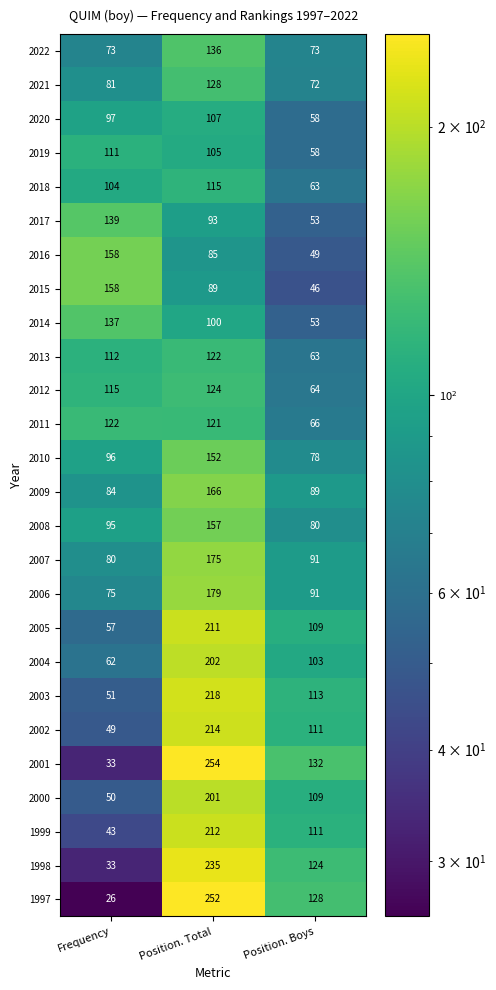

Where is 2015 nearest to the value 102?

Position. Total